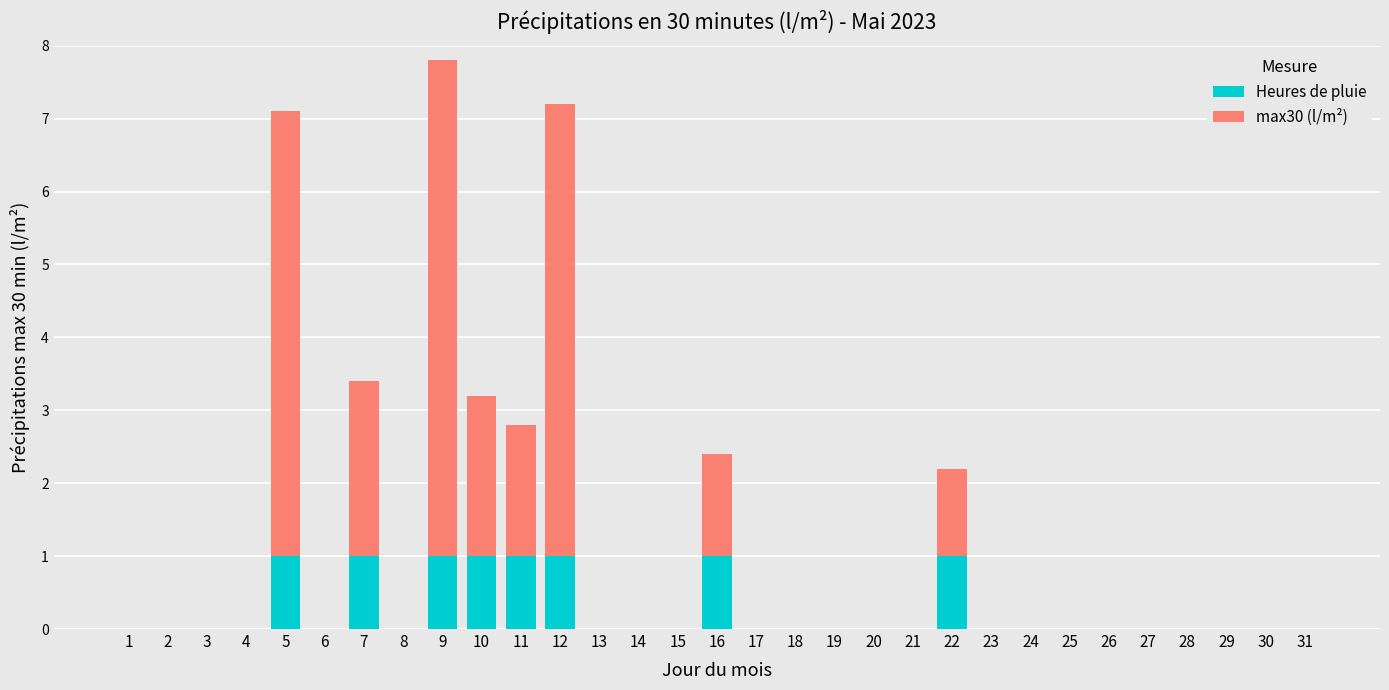

What is the sum of all Heures de pluie values?

8.0